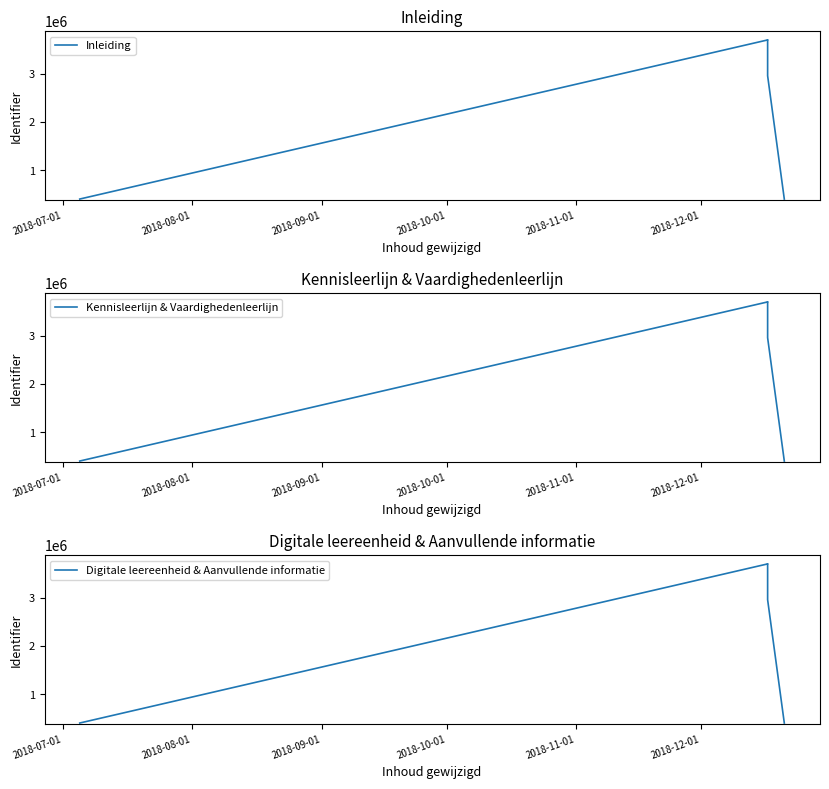

True or false: Digitale leereenheid & Aanvullende informatie and Kennisleerlijn & Vaardighedenleerlijn cross at least once.

False